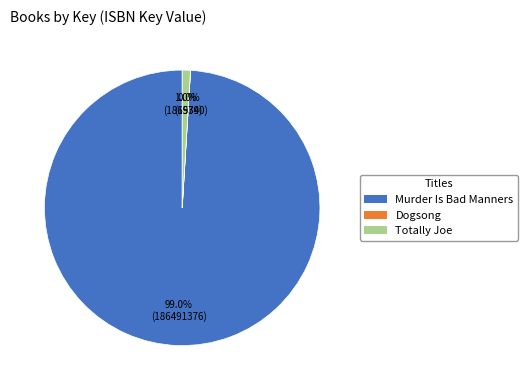

What percentage is NOT represented by Totally Joe?

99.0%